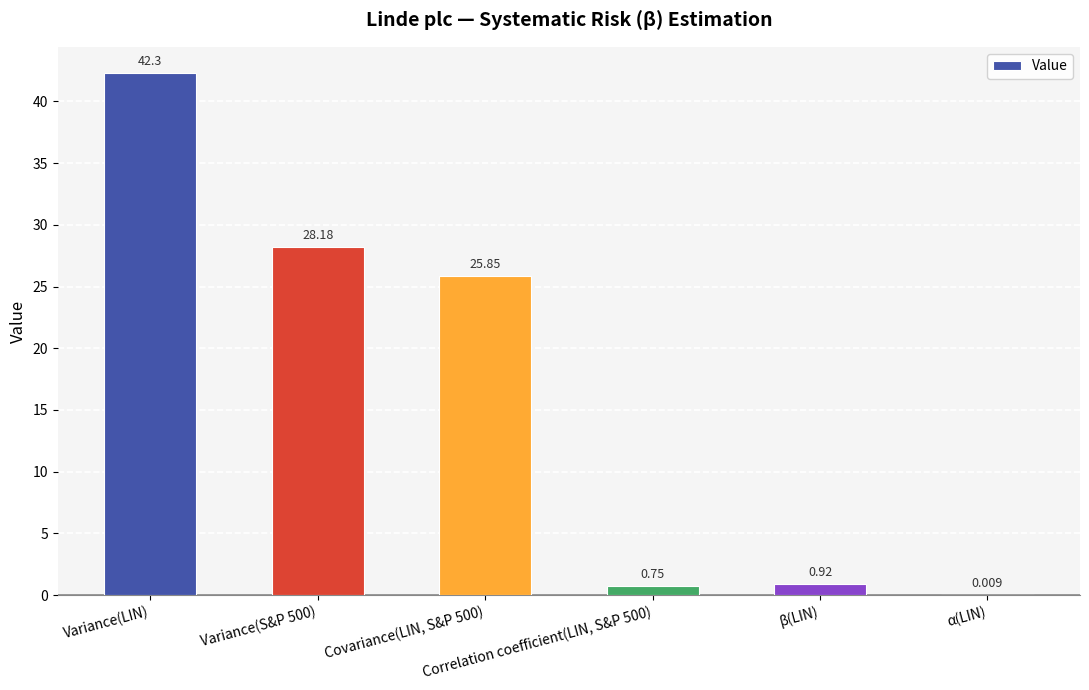

Rank the categories by value from highest to lowest.

Variance(LIN), Variance(S&P 500), Covariance(LIN, S&P 500), β(LIN), Correlation coefficient(LIN, S&P 500), α(LIN)